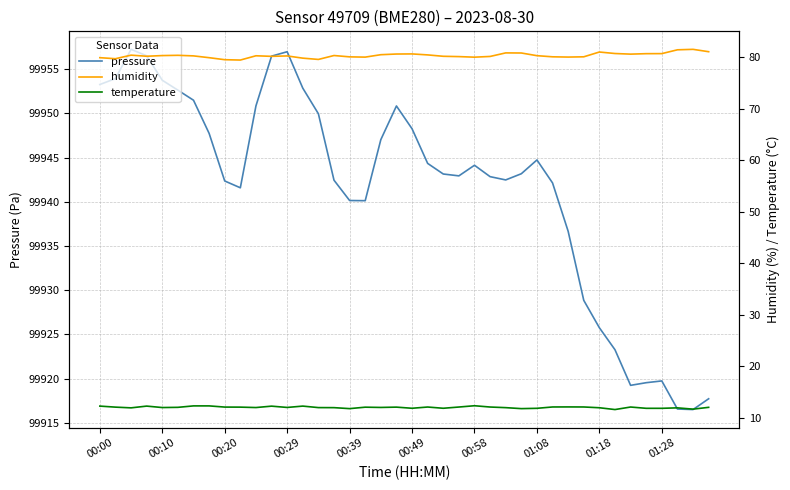

In humidity, how many points are higher than both neighbors (excluding endpoints)?

9